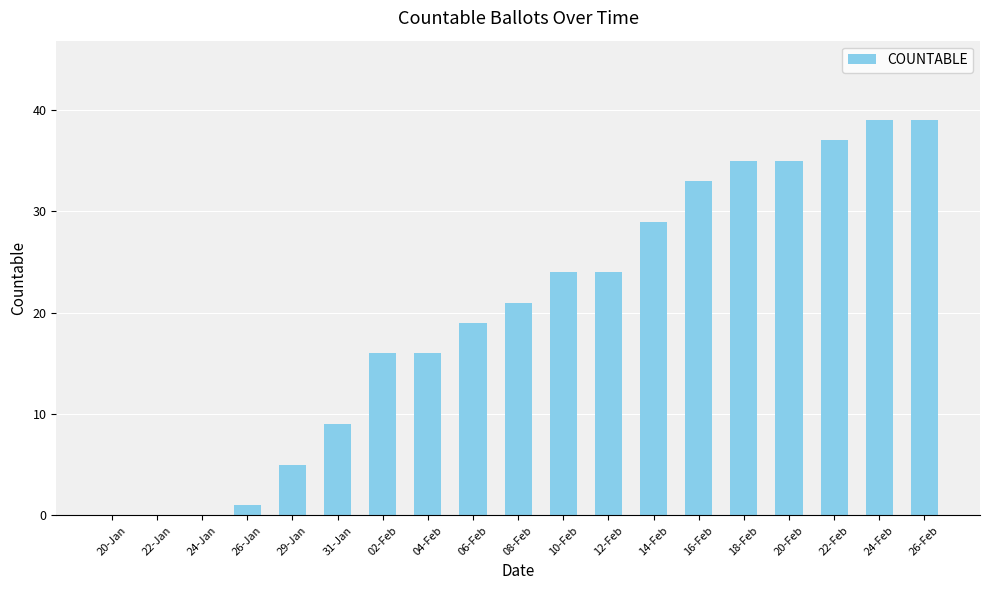

What is the sum of all values?

382